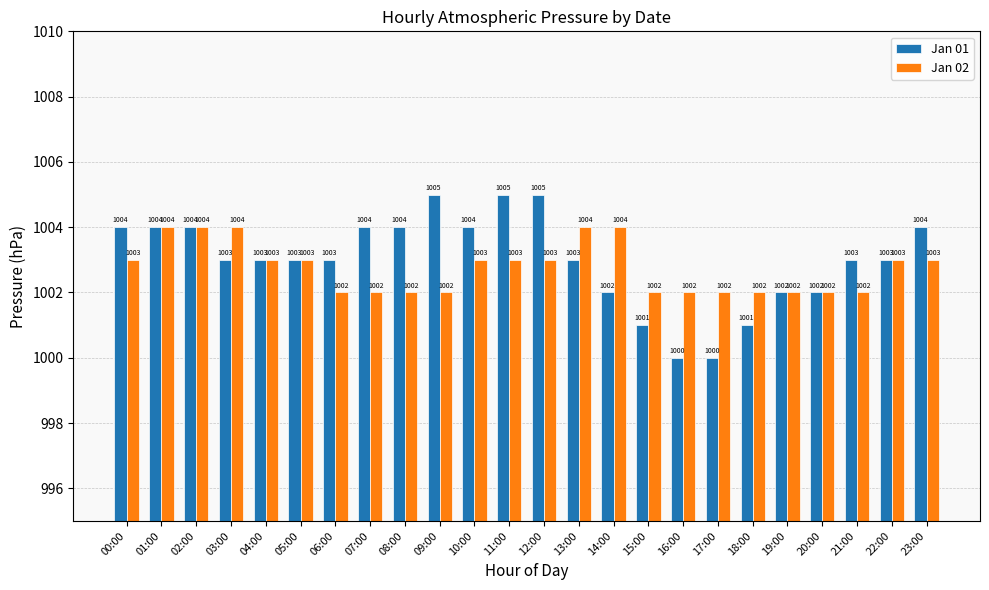

How many series are shown in this chart?

2